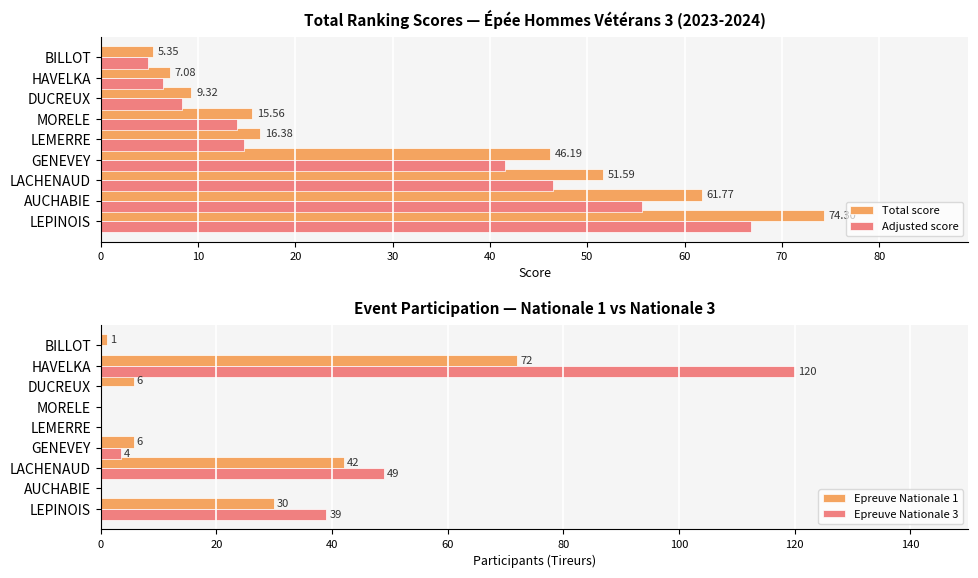

The value of Epreuve Nationale 3 at HAVELKA is 167.7. True or false?

False